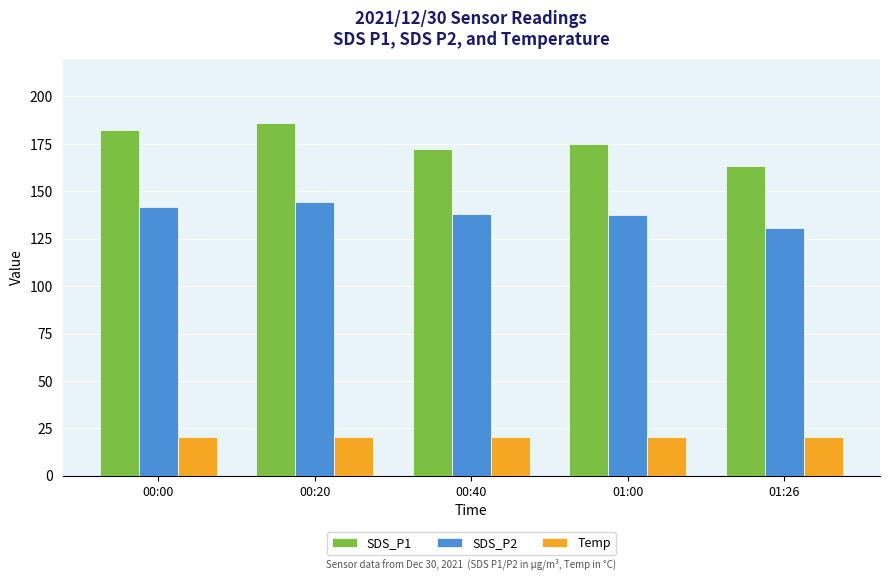

What is the sum of the SDS_P2 values at 00:40 and 01:00?

275.7